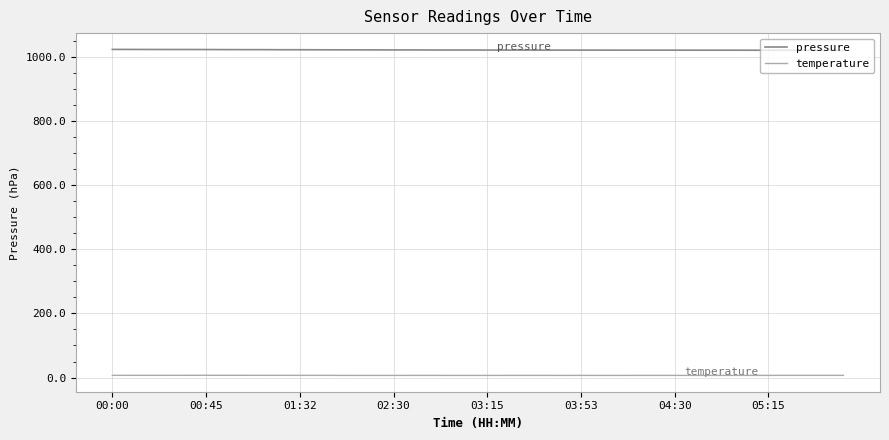

Rank the series by their average value, from lowest to highest.

temperature, pressure